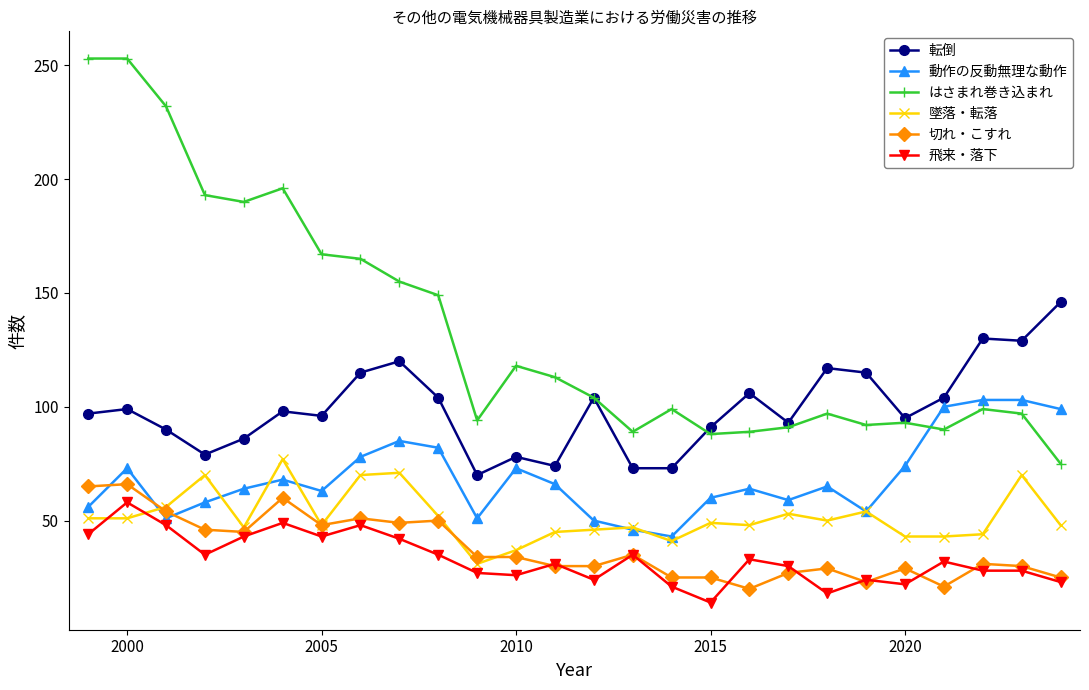

In はさまれ巻き込まれ, how many points are lower than both neighbors (excluding endpoints)?

6